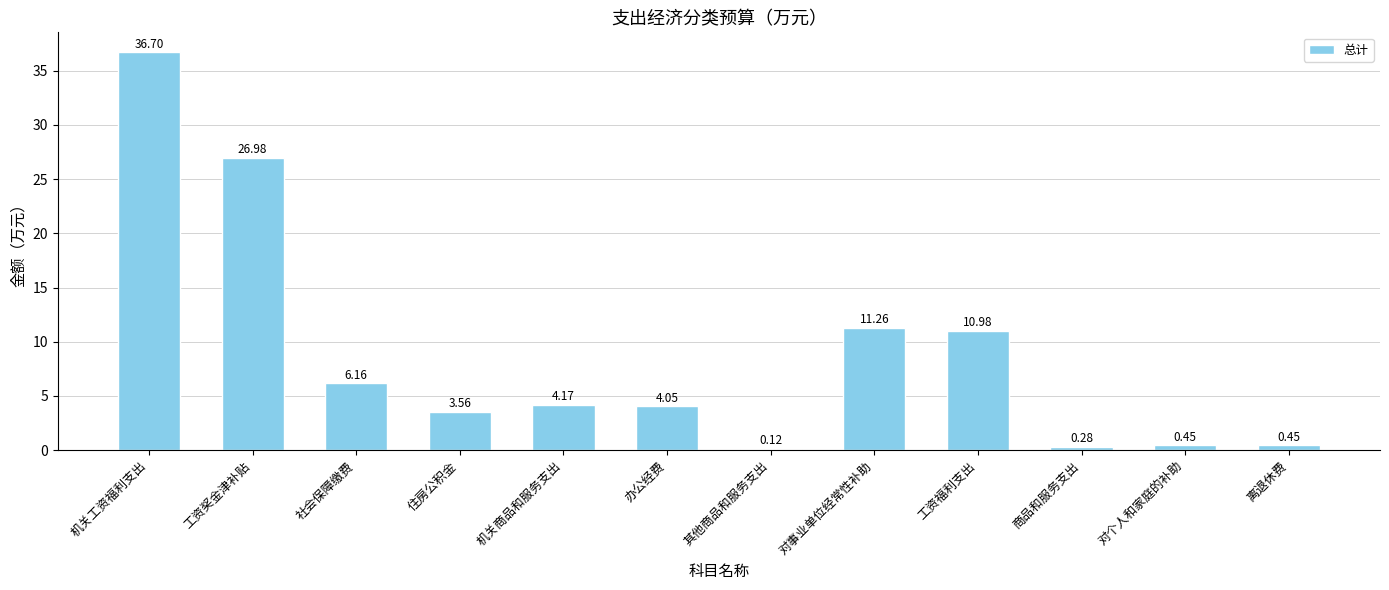

Between 其他商品和服务支出 and 商品和服务支出, which is larger?

商品和服务支出